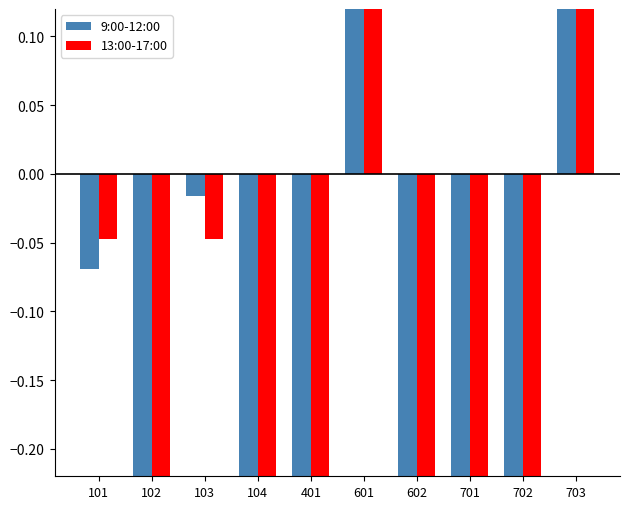

Are the bars grouped side by side (vs. stacked)?

Yes